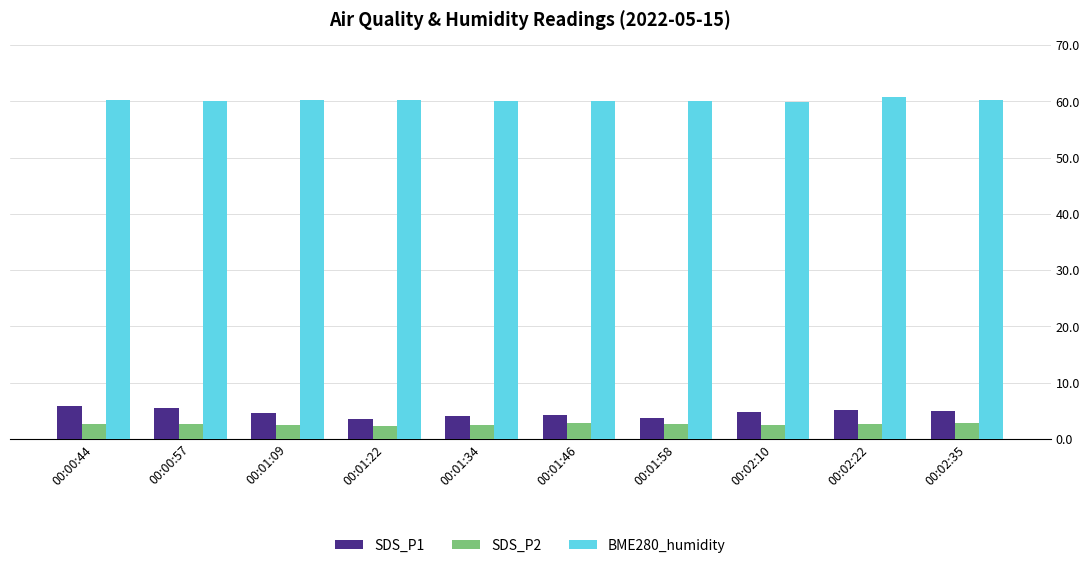

At 00:00:44, list the series in order from smallest to largest.

SDS_P2, SDS_P1, BME280_humidity